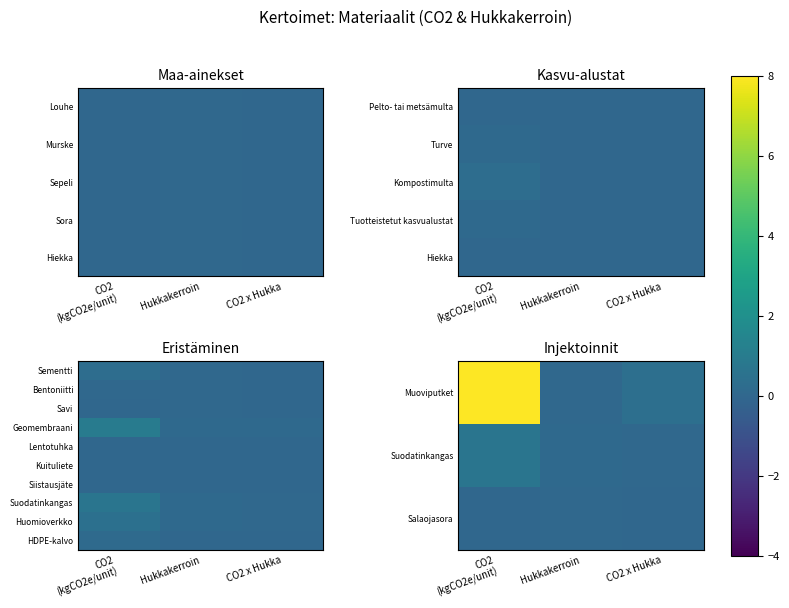

Count the number of categories in the chart.

3